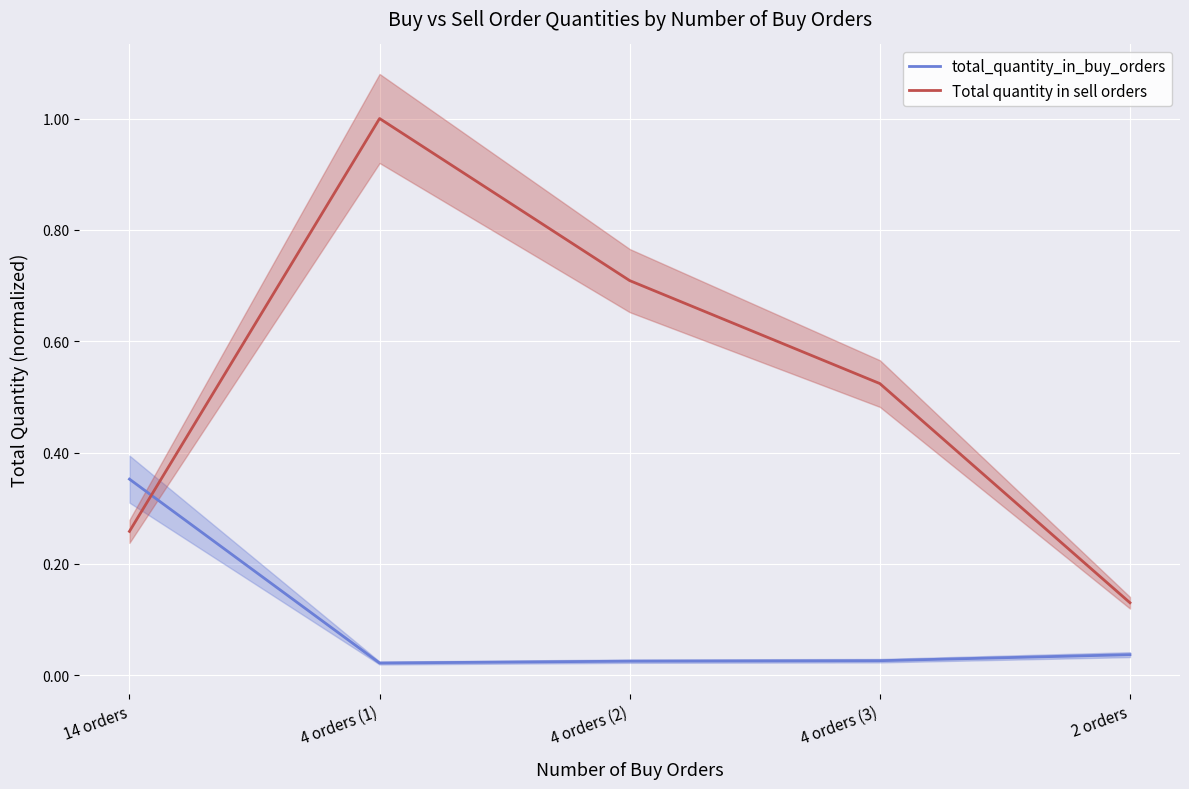

What is the label of the 3rd point from the left?

4 orders (2)